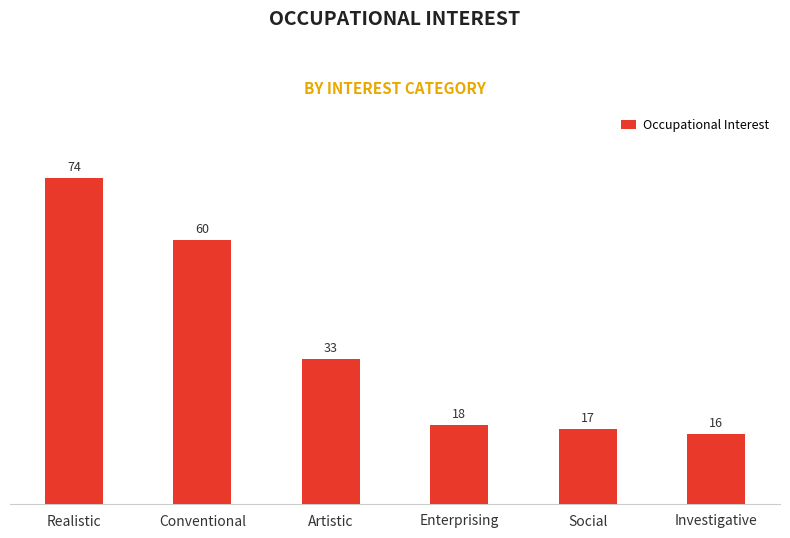

What is the average value?

36